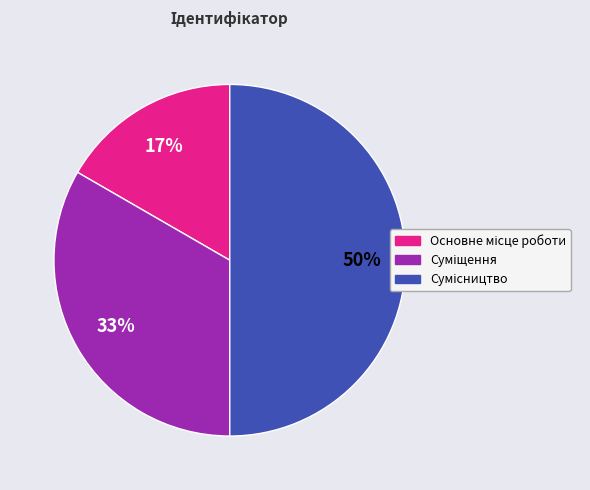

To the nearest percent, what is the average slice percentage?

33%